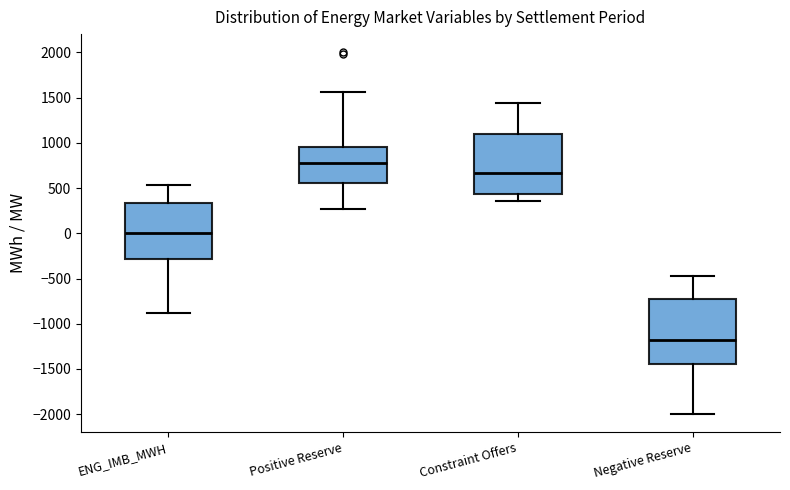

Reading left to right, transcribe this box plot: for each box, give where its median line is, the range the box spans, and where its two whiskers end, as read against the y-axis. The values are not printed on the chart, so give them approximately, as read against the axis.

ENG_IMB_MWH: median 0, box -300 to 350, whiskers -900 to 550
Positive Reserve: median 750, box 550 to 950, whiskers 250 to 1550
Constraint Offers: median 650, box 450 to 1100, whiskers 350 to 1450
Negative Reserve: median -1200, box -1450 to -700, whiskers -2000 to -450